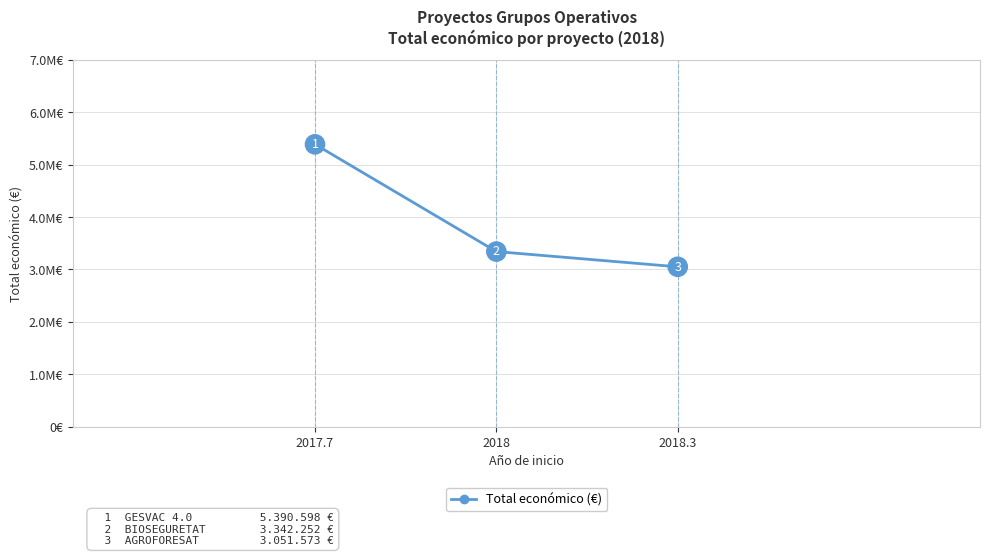

How many data points are less than 3342252?

1